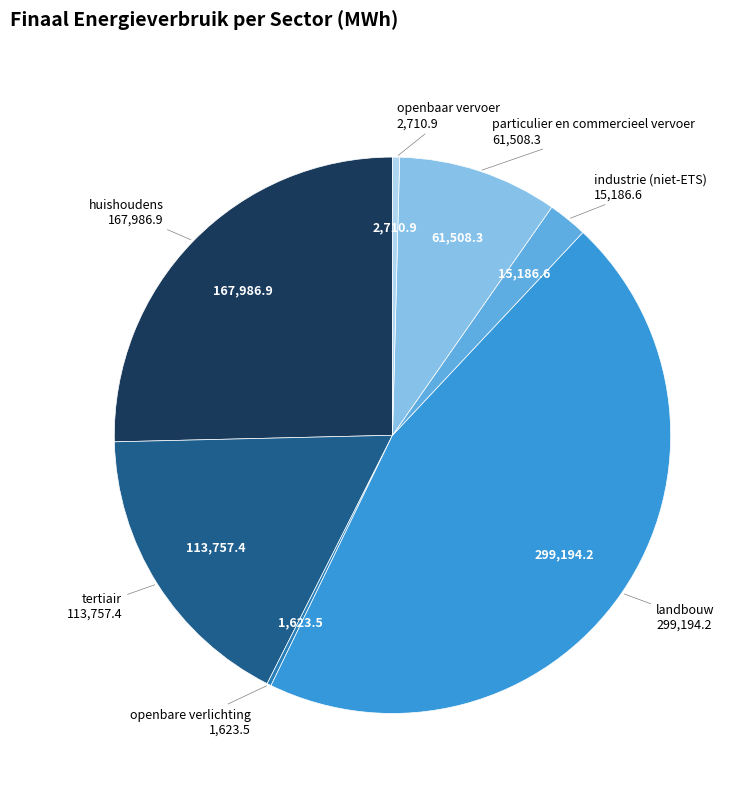

Does any single category account for the majority?

No